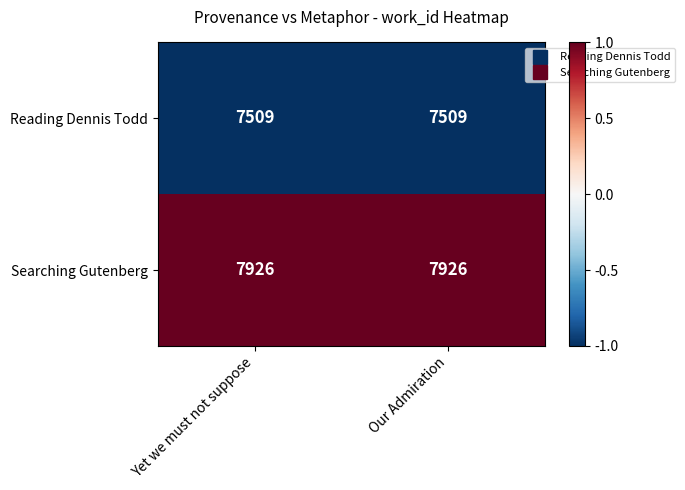

What is the approximate value of Reading Dennis Todd at Yet we must not suppose?

7509